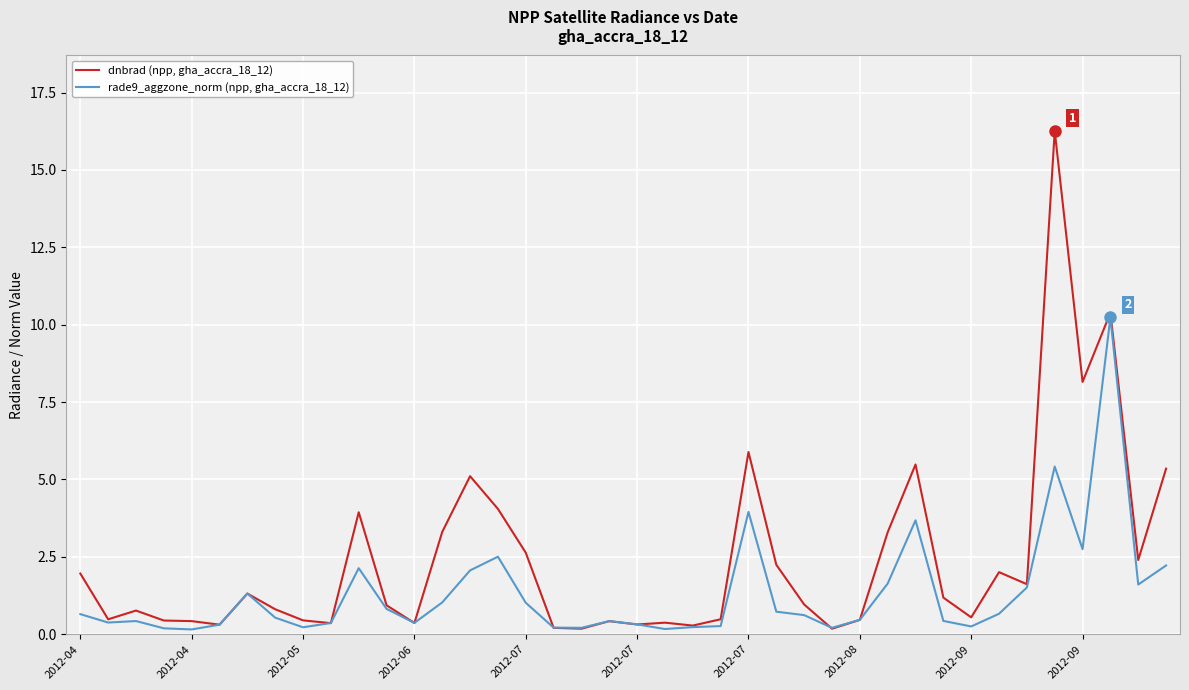

Which series has the widest spread of values?

dnbrad (npp, gha_accra_18_12)